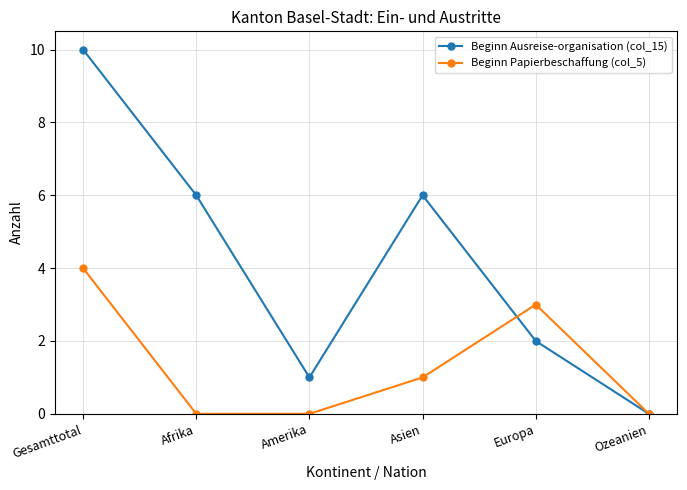

Is the value of Beginn Ausreise-organisation (col_15) at Afrika greater than the value of Beginn Papierbeschaffung (col_5) at Europa?

Yes